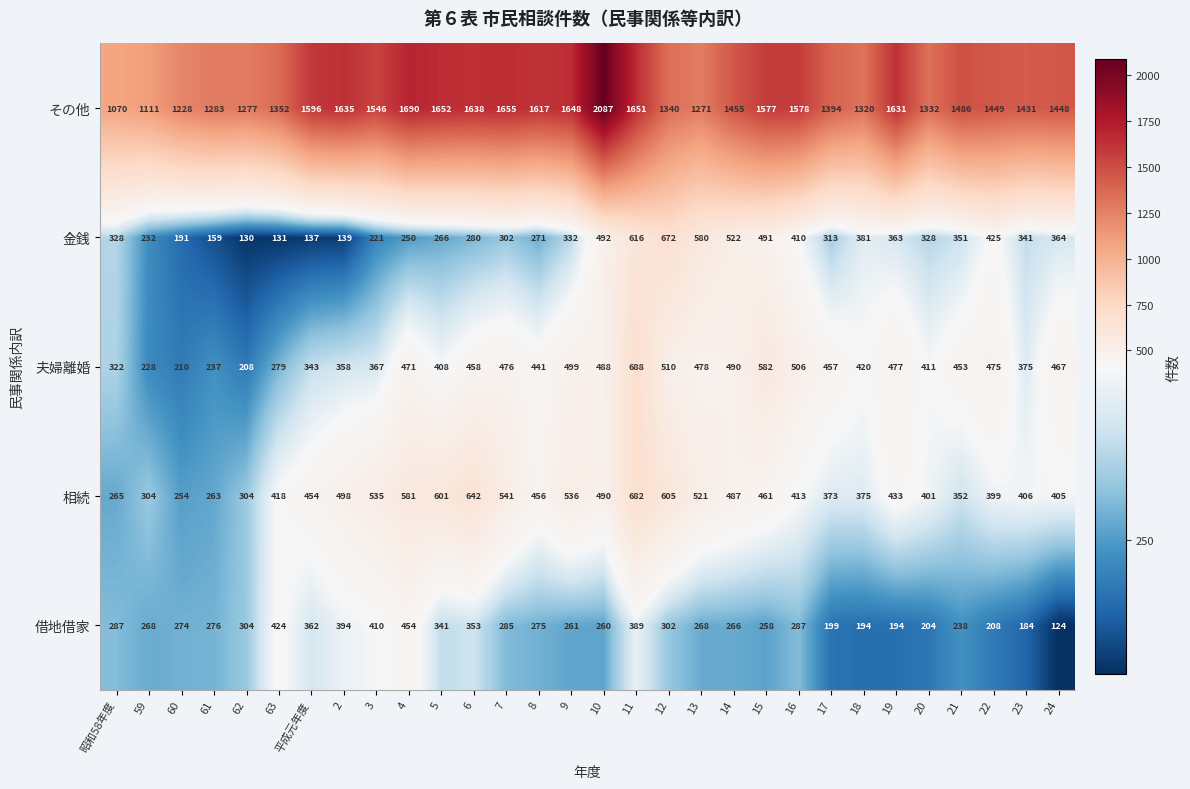

At which label is 相続 closest to 468?

15